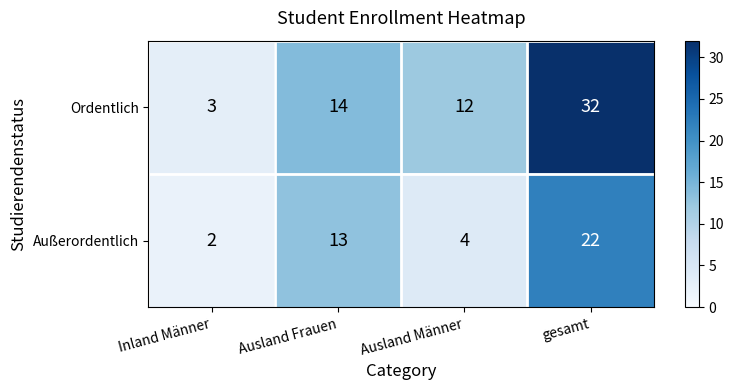

Reading right to left, what are all the values shown in this chart?

Ordentlich: 32	12	14	3
Außerordentlich: 22	4	13	2